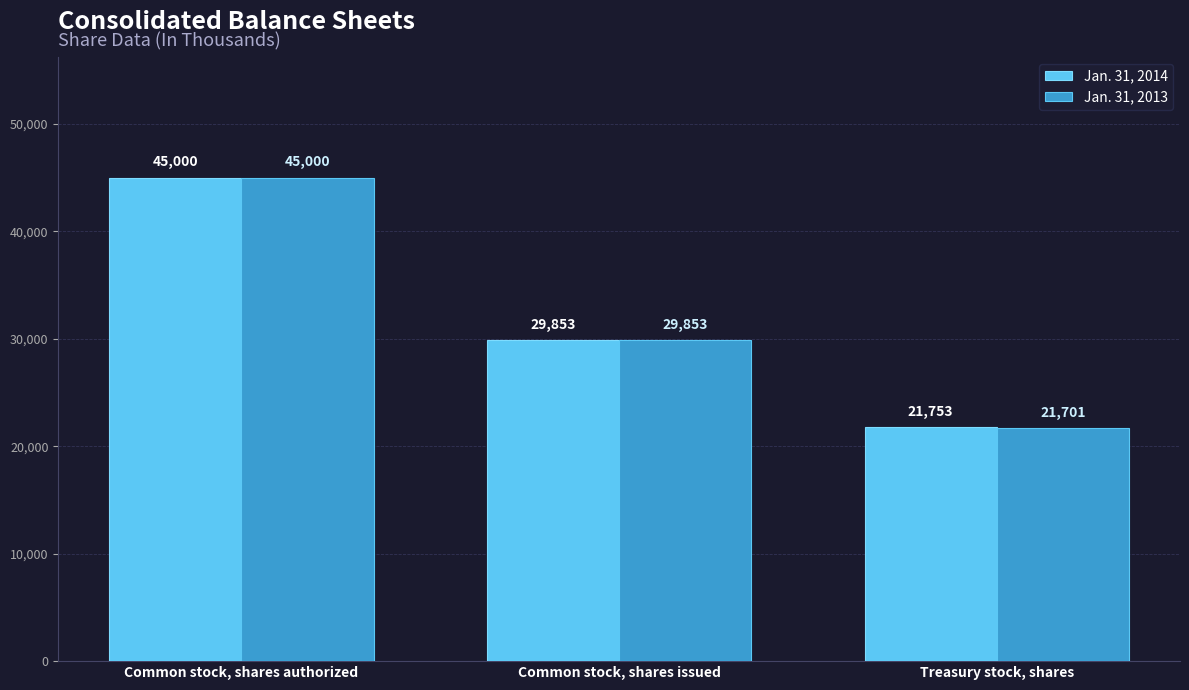

At which label does Jan. 31, 2014 first exceed 29853?

Common stock, shares authorized